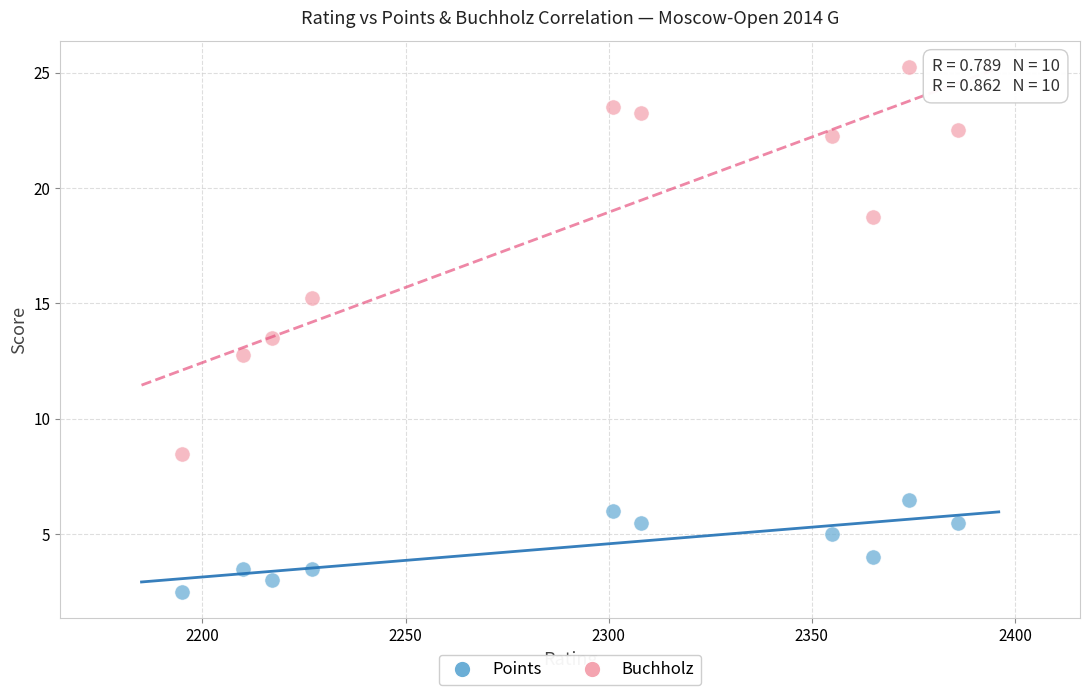

What is the X range (max minus min) for the scatter plot?

191.0